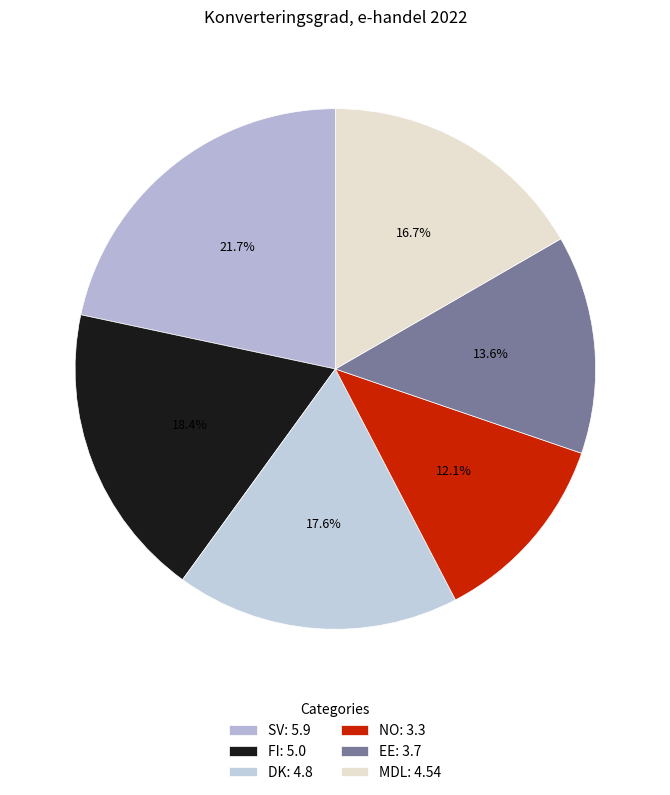

Combined, what portion of the pie is EE and SV?

35.2%